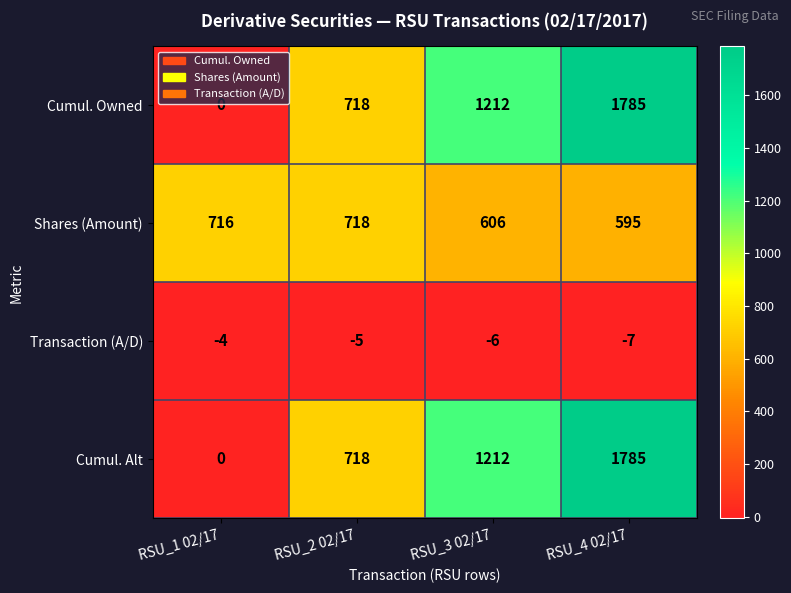

What value does the Shares (Amount) series have at RSU_2 02/17, to the nearest 50?

700